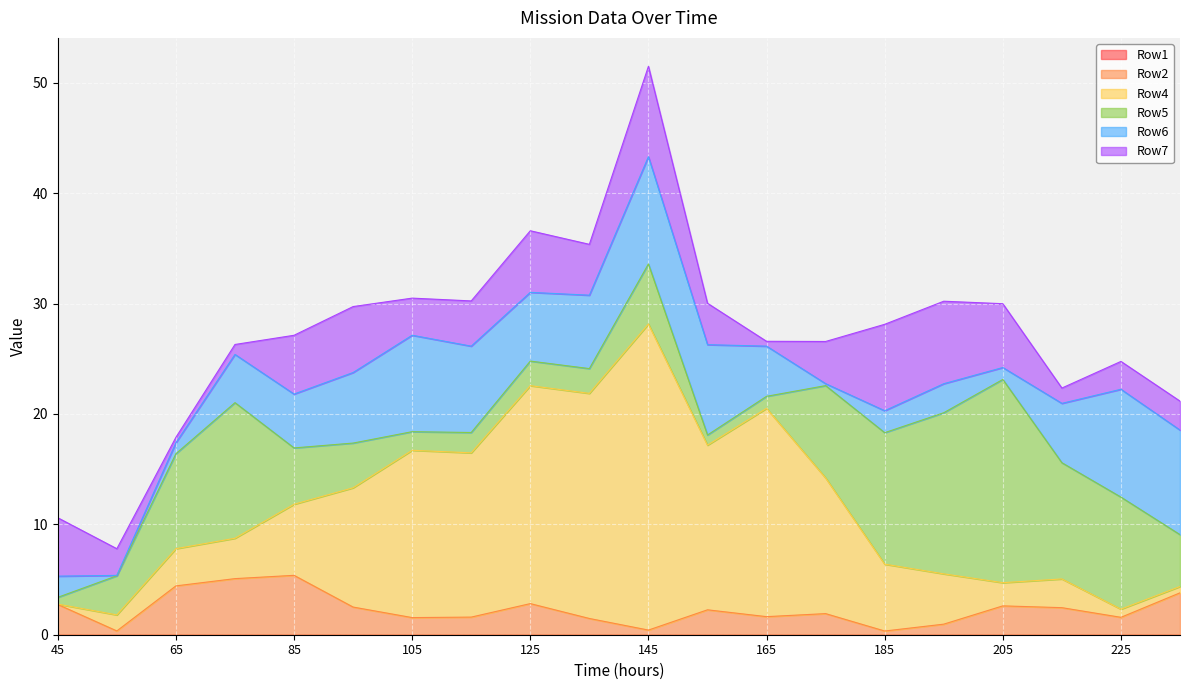

True or false: Row6 and Row7 cross at least once.

True